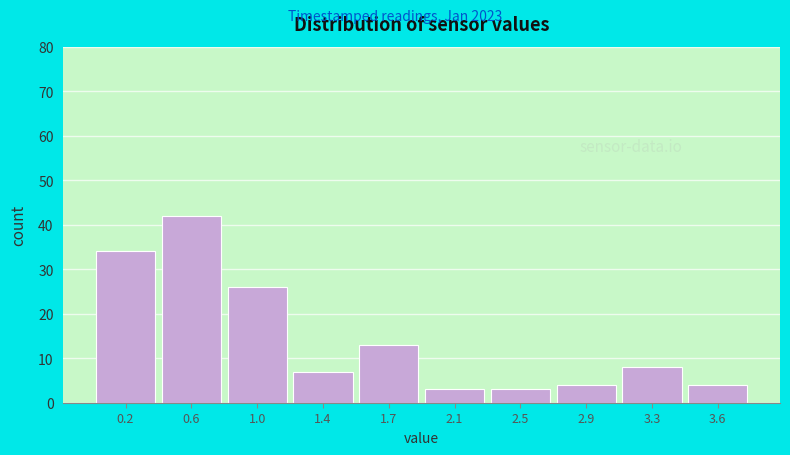

Reading right to left, what are all the values shown in this chart?

4	8	4	3	3	13	7	26	42	34